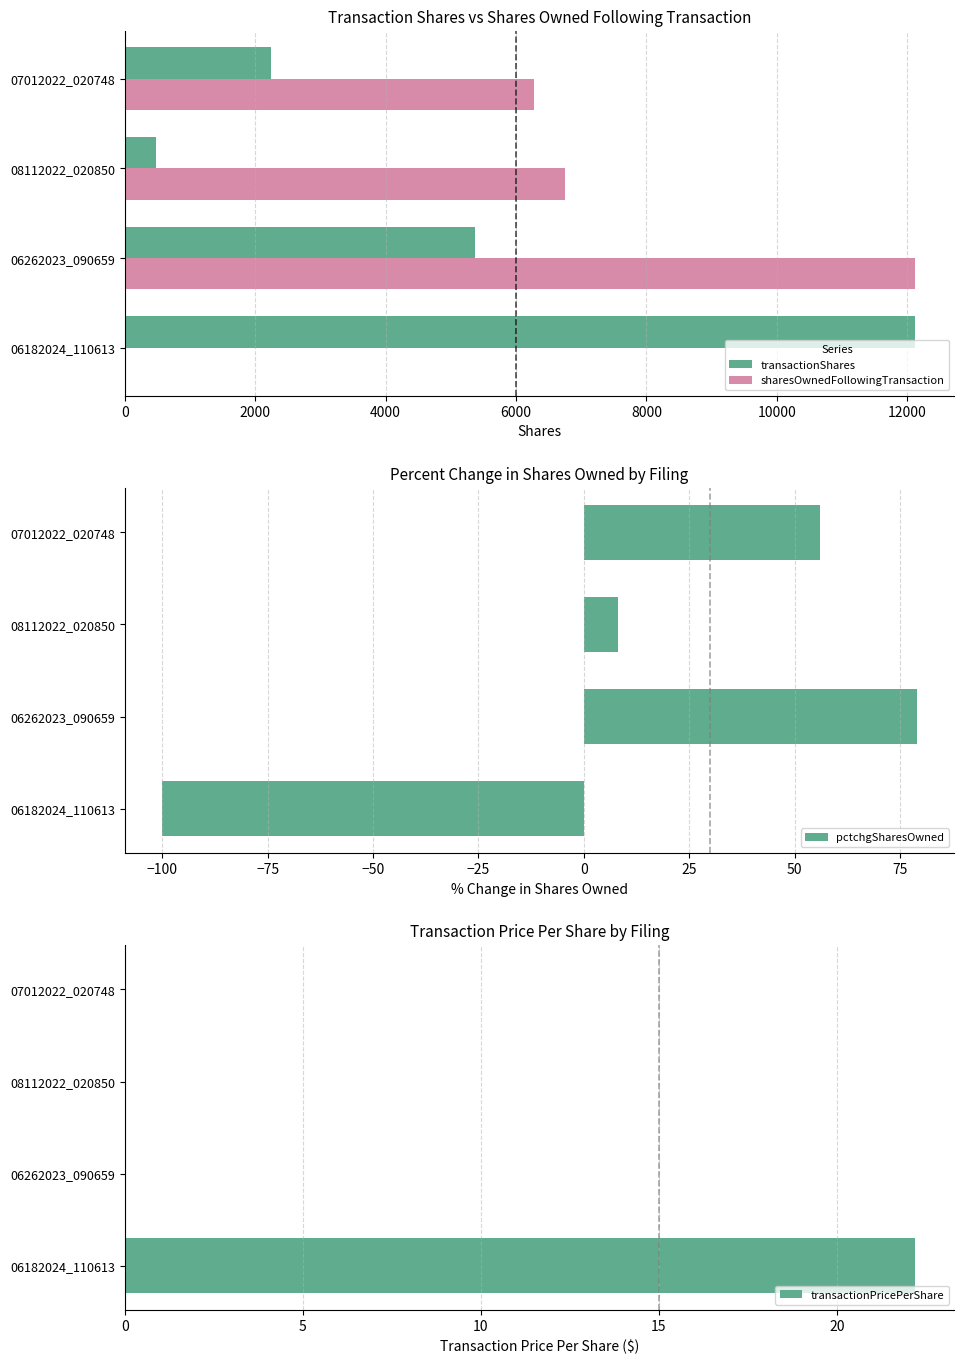

Where is pctchgSharesOwned nearest to the value -10?

08112022_020850